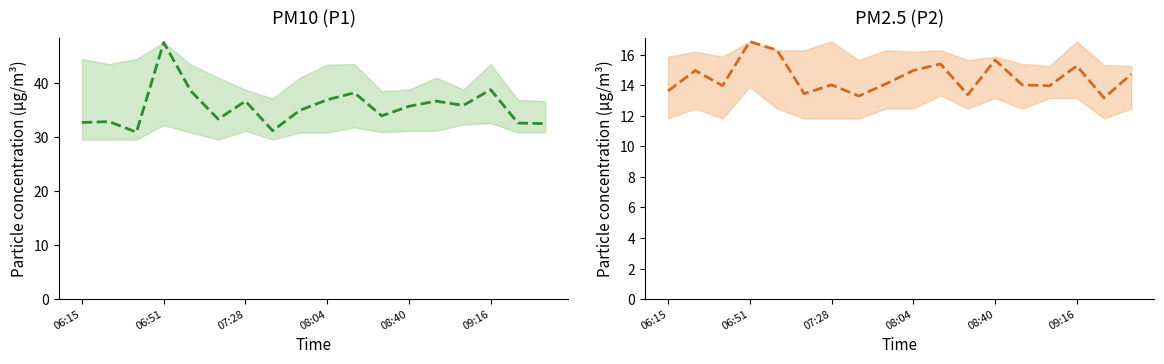

Reading right to left, what are all the values shown in this chart?

P1 mean: 32.5	32.6	38.8	35.8	36.6	35.7	33.9	38.2	36.9	34.9	31.1	36.6	33.3	38.5	47.5	30.9	32.8	32.7
P2 mean: 14.7	13.2	15.3	14.0	14.0	15.7	13.4	15.4	15.0	14.1	13.3	14.0	13.4	16.3	16.9	14.0	15.0	13.6